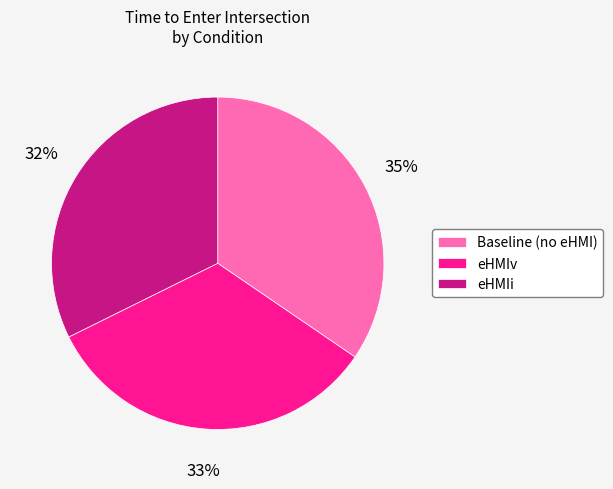

Is there any slice that represents more than half of the pie?

No